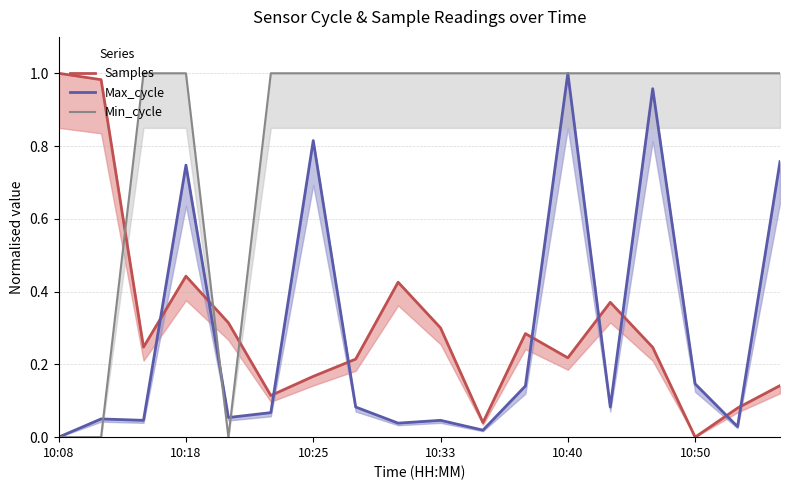

At which category does the chart reach its peak across all series?

10:08